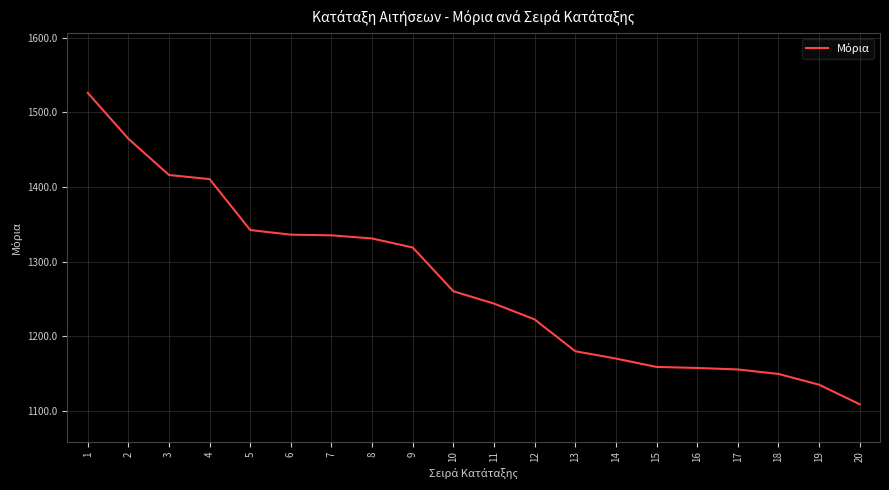

What is the approximate value at 5?

1342.3